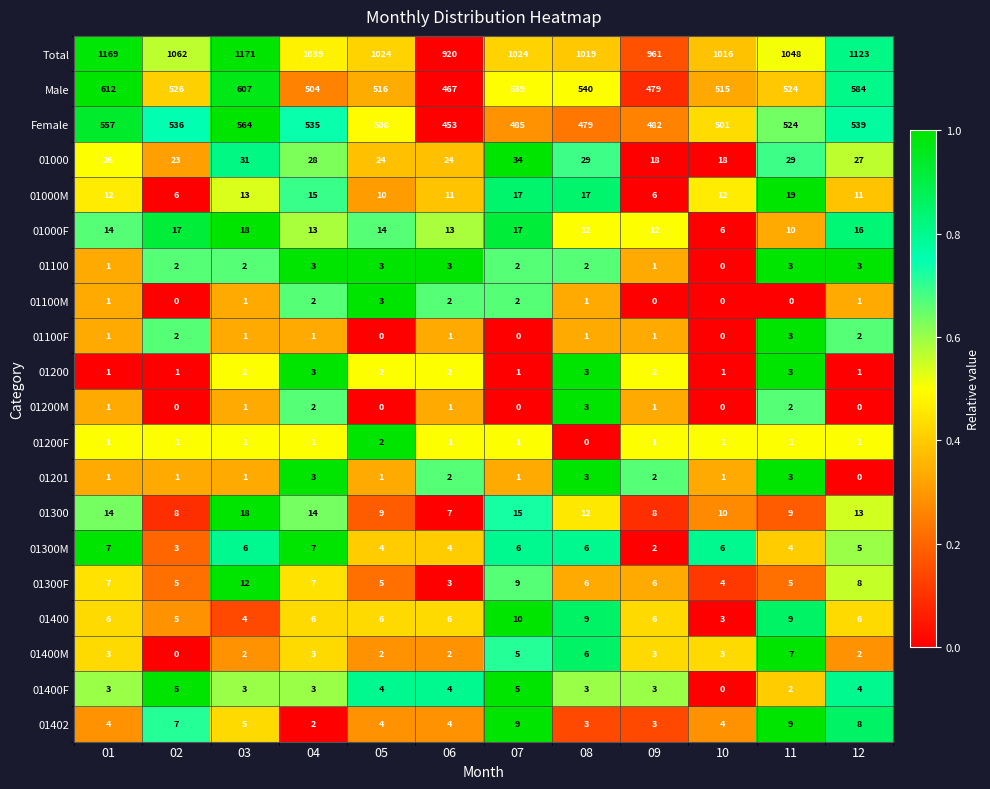

Which series has the widest spread of values?

Total